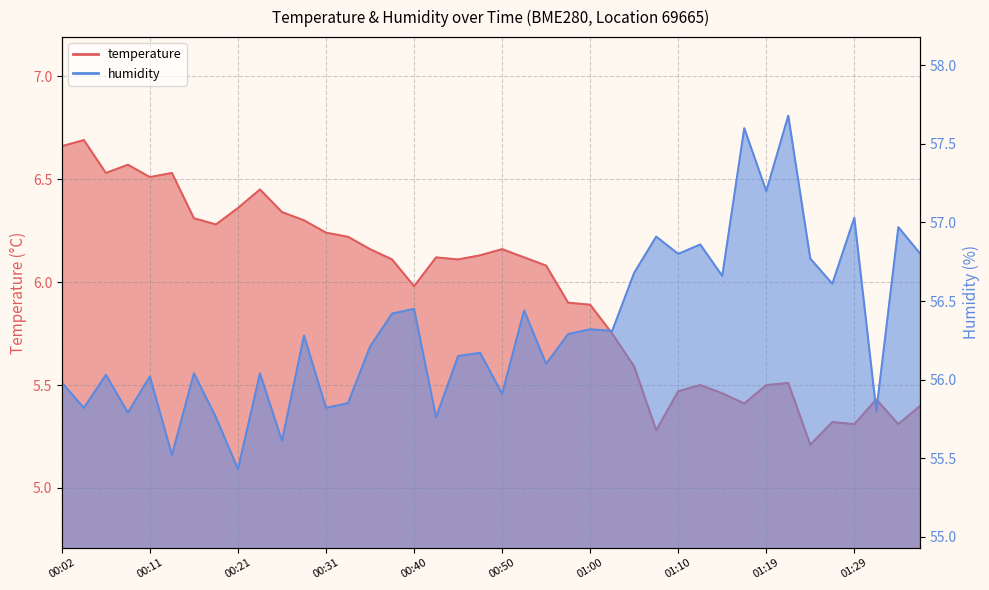

Read the humidity value at 01:15.

56.7